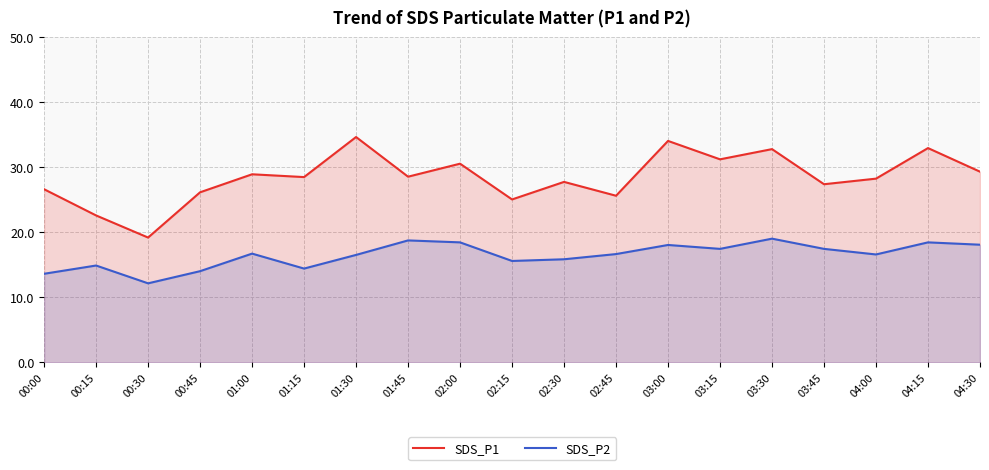

At which category is the sum across all series the highest?

03:00